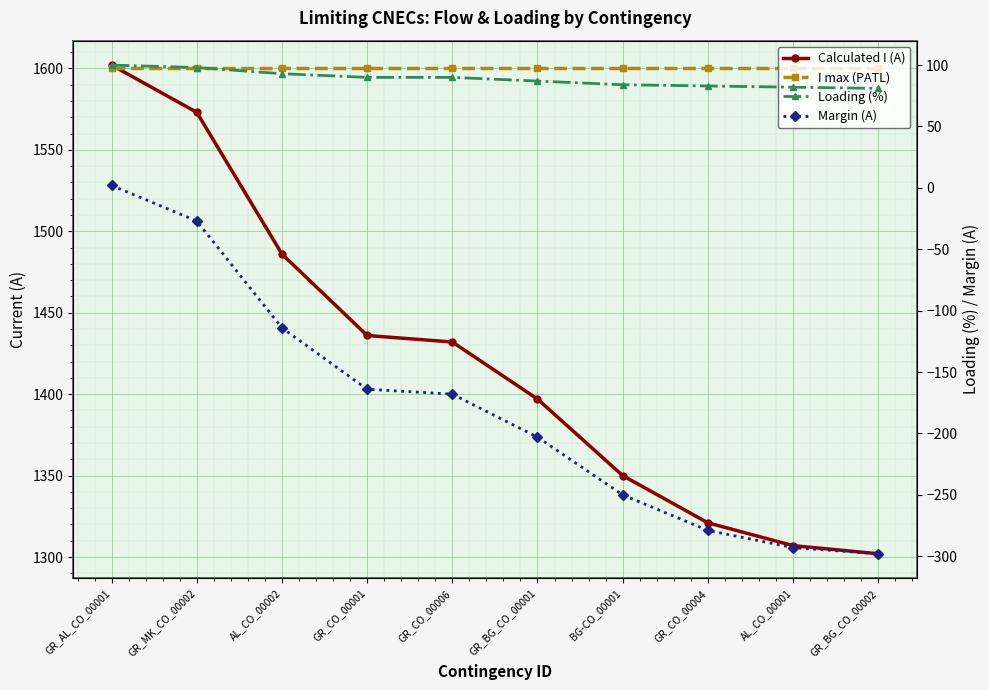

Is the value of I max (PATL) at GR_BG_CO_00001 greater than the value of Calculated I (A) at GR_CO_00004?

Yes